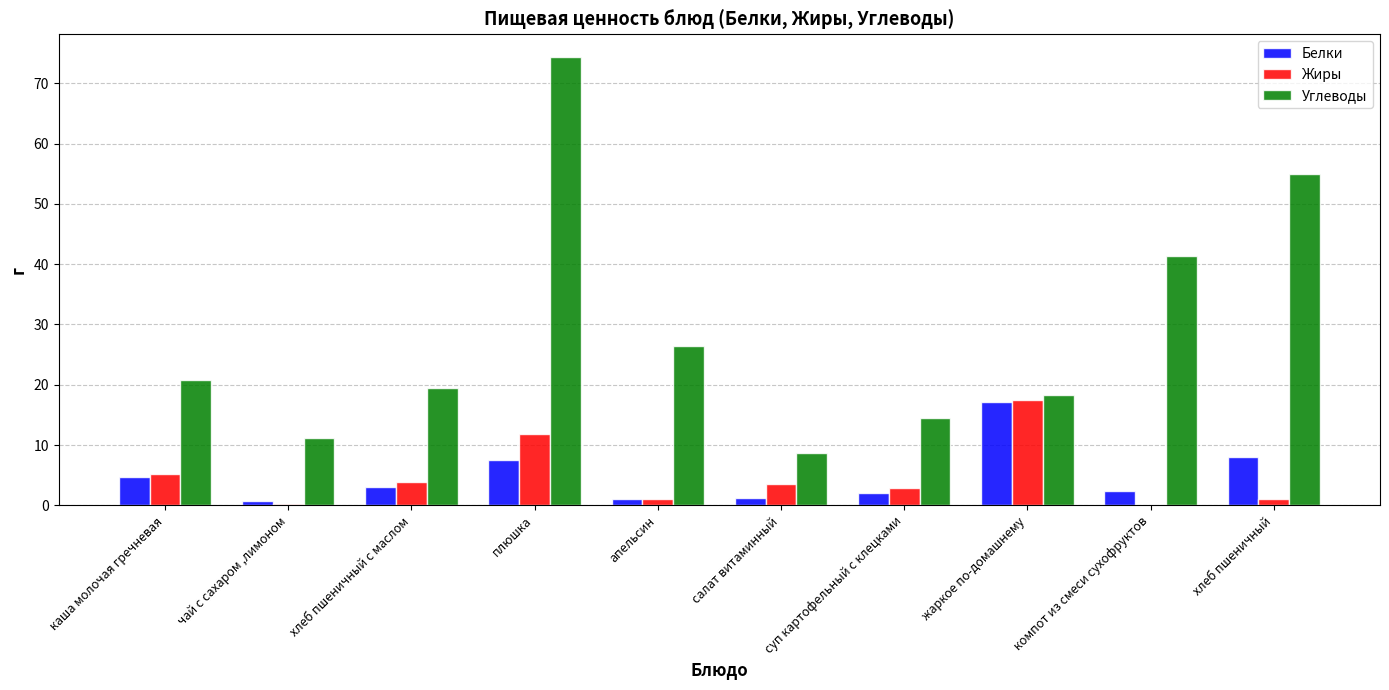

Is the value of Белки at жаркое по-домашнему greater than the value of Жиры at хлеб пшеничный с маслом?

Yes